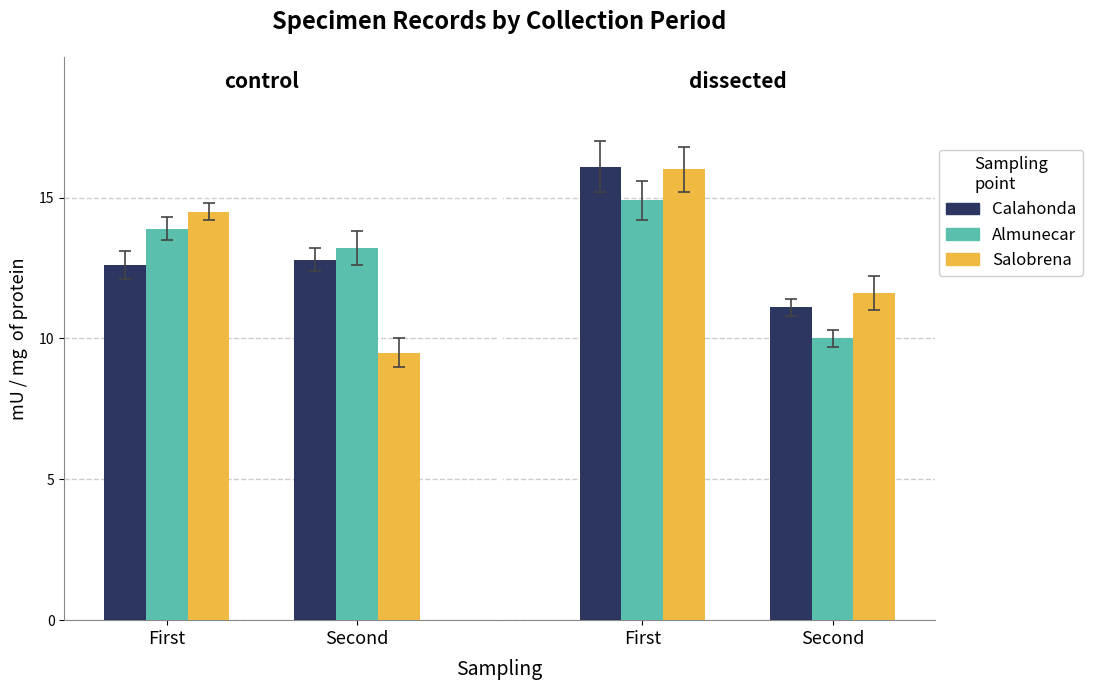

Reading left to right, what are all the values shown in this chart?

Calahonda: 12.6	12.8	16.1	11.1
Almunecar: 13.9	13.2	14.9	10.0
Salobrena: 14.5	9.5	16.0	11.6